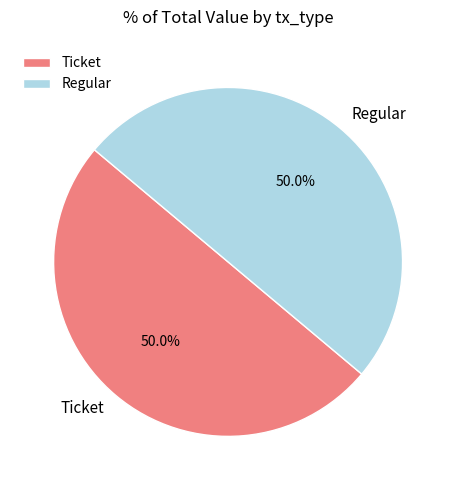

Do Ticket and Regular together represent more than half of the pie?

Yes